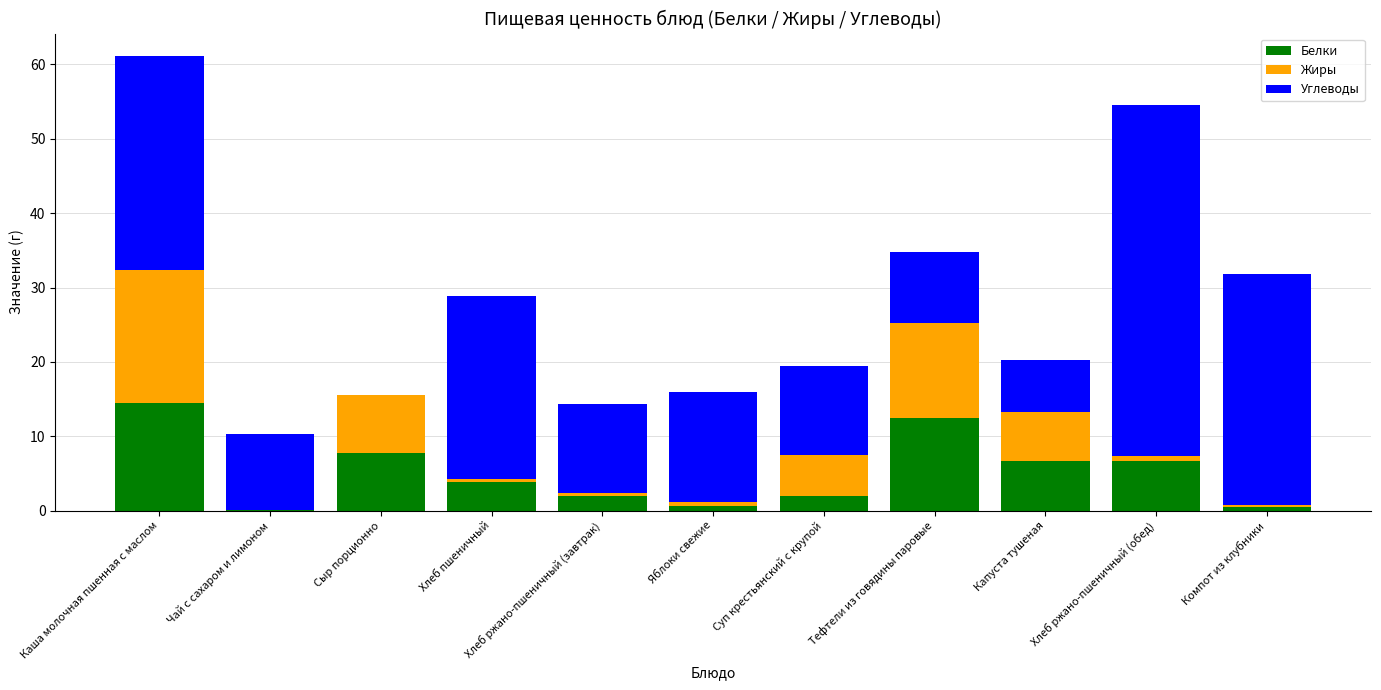

How many values in the Белки series exceed 3?

6